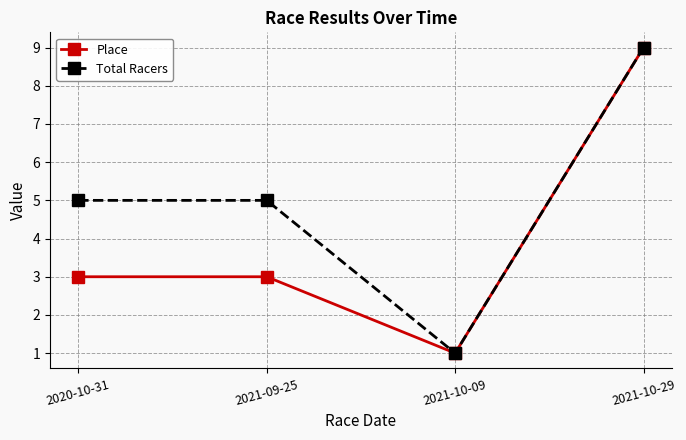

Reading left to right, list all the values displayed in this chart.

Place: 2020-10-31=3	2021-09-25=3	2021-10-09=1	2021-10-29=9
Total Racers: 2020-10-31=5	2021-09-25=5	2021-10-09=1	2021-10-29=9